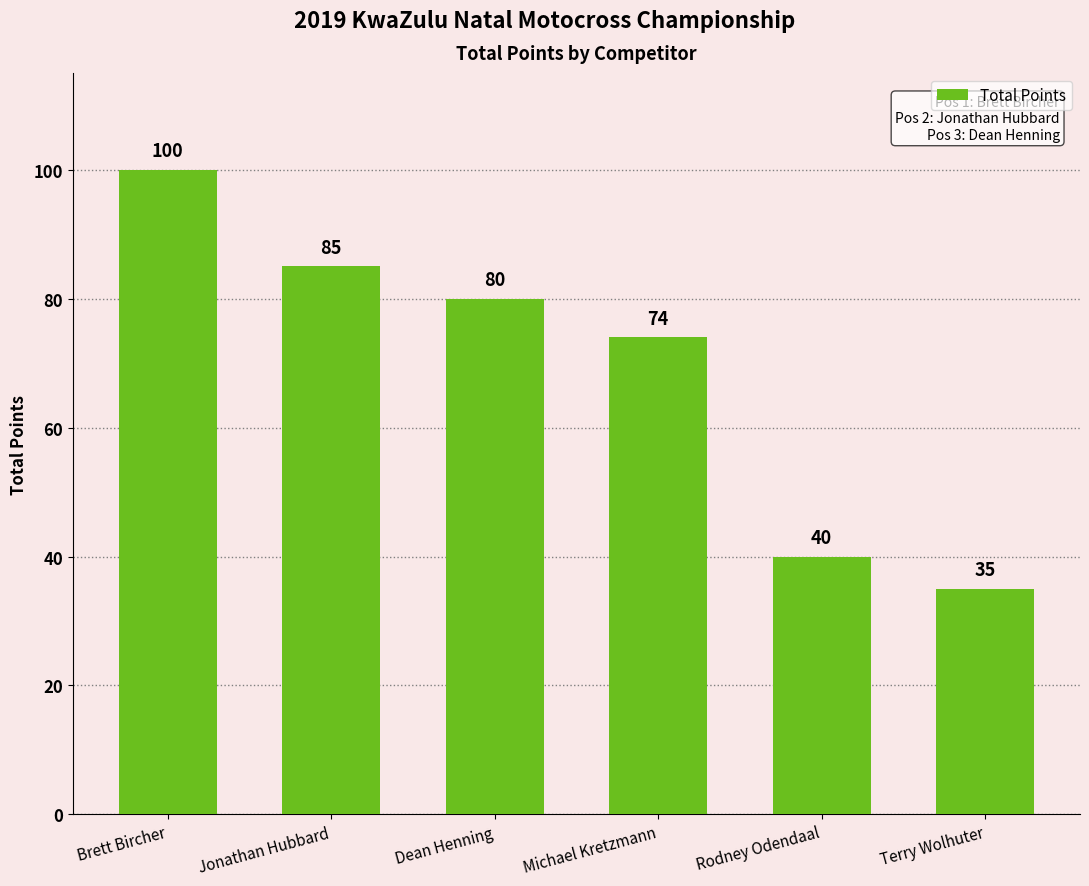

What position from the right is Dean Henning?

4